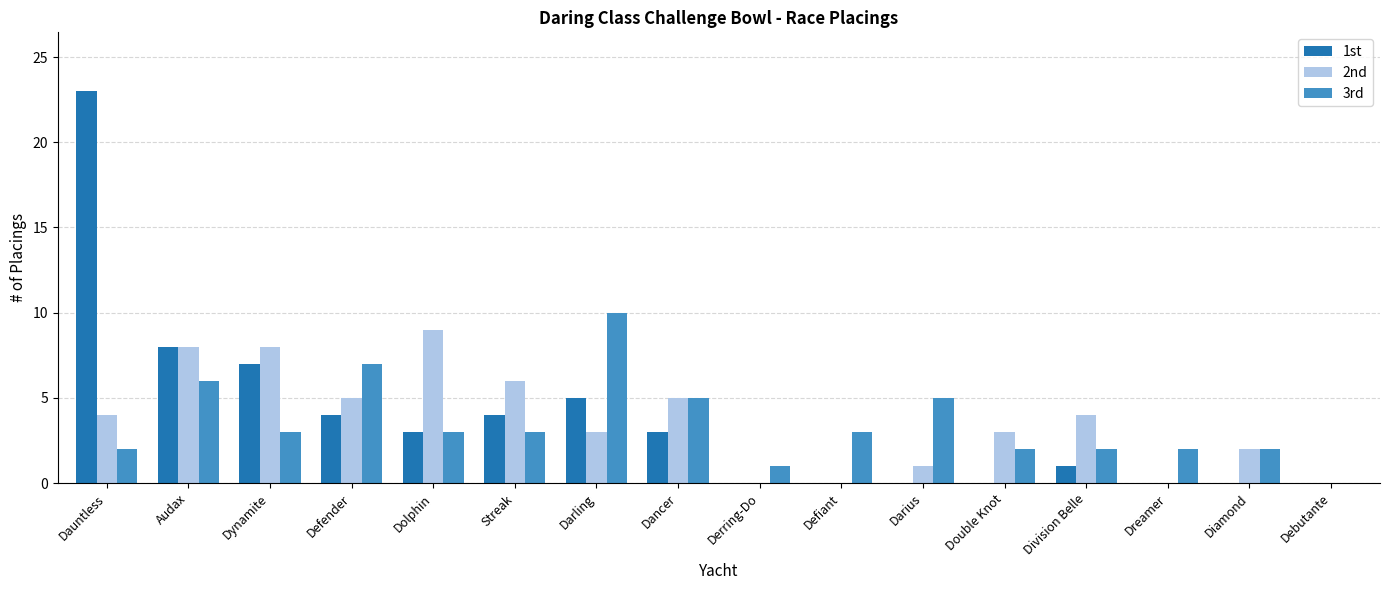

Which series has the largest range (max minus min)?

1st